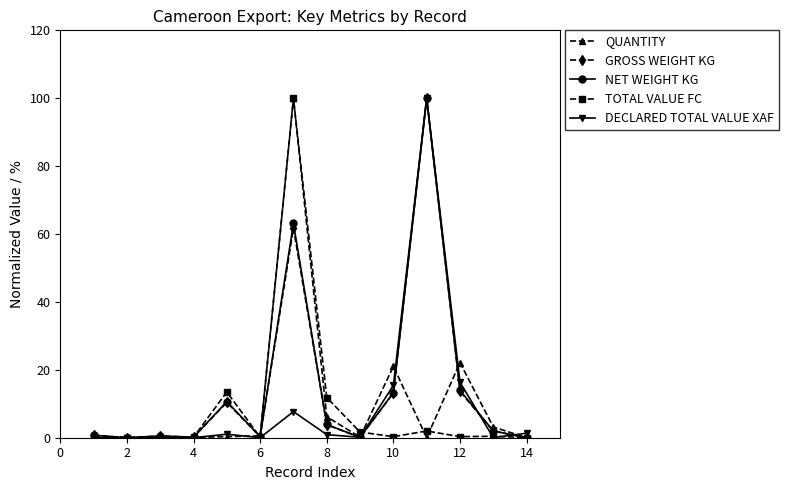

True or false: NET WEIGHT KG has more than 2 points higher than both neighbors.

True